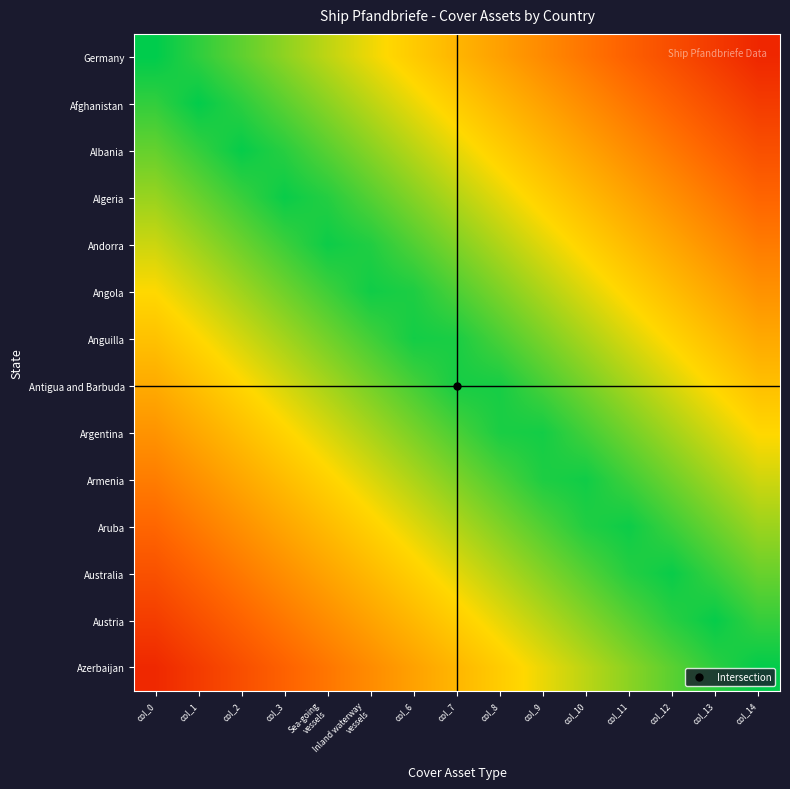

How many distinct data groups are displayed?

14